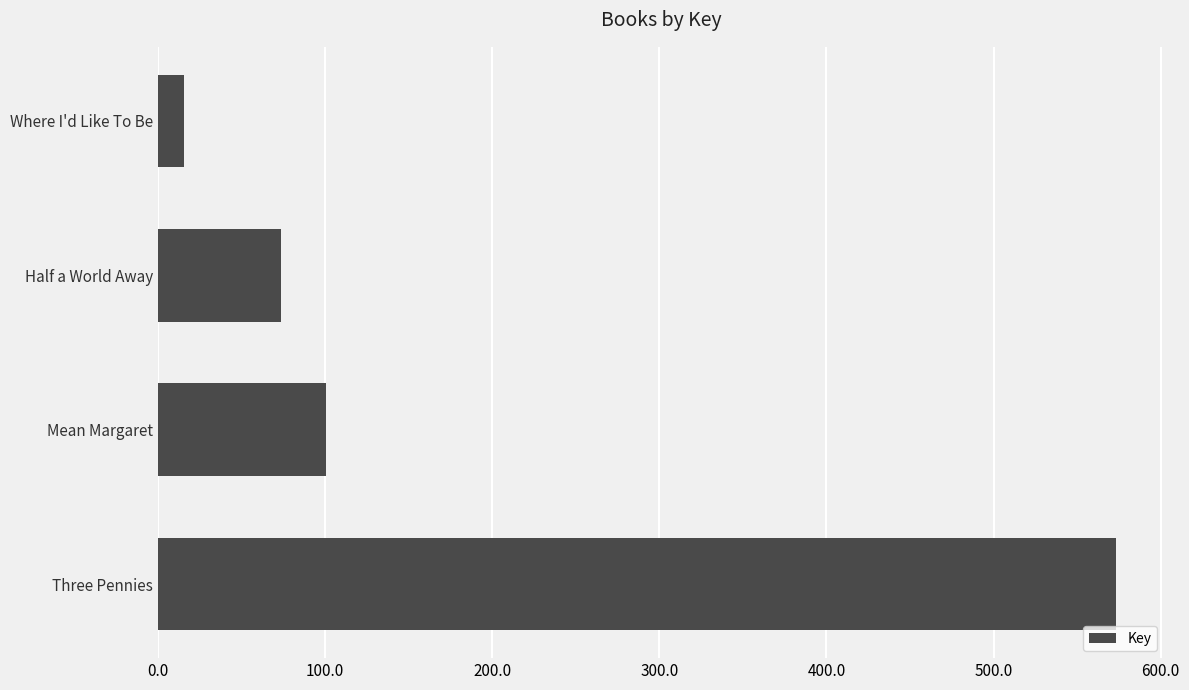

Are the bars horizontal?

Yes